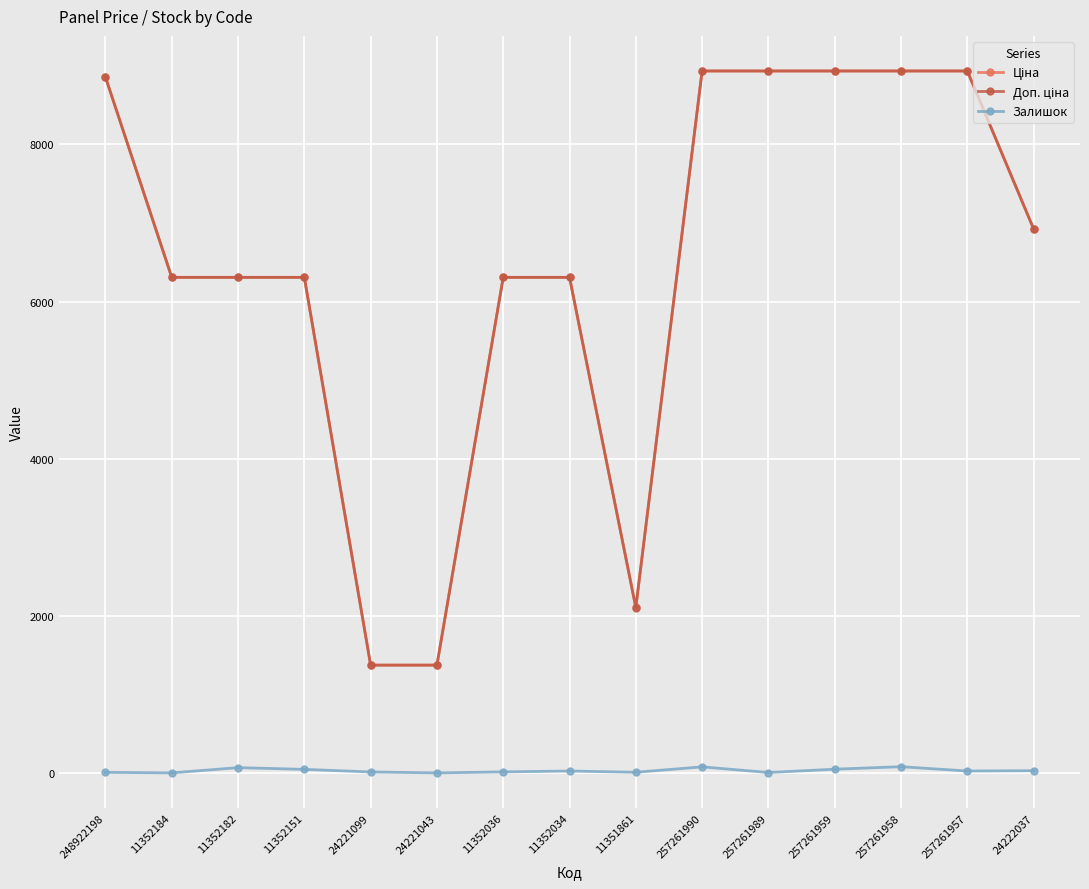

True or false: Залишок has a value of 28.0 at 11352034.

True